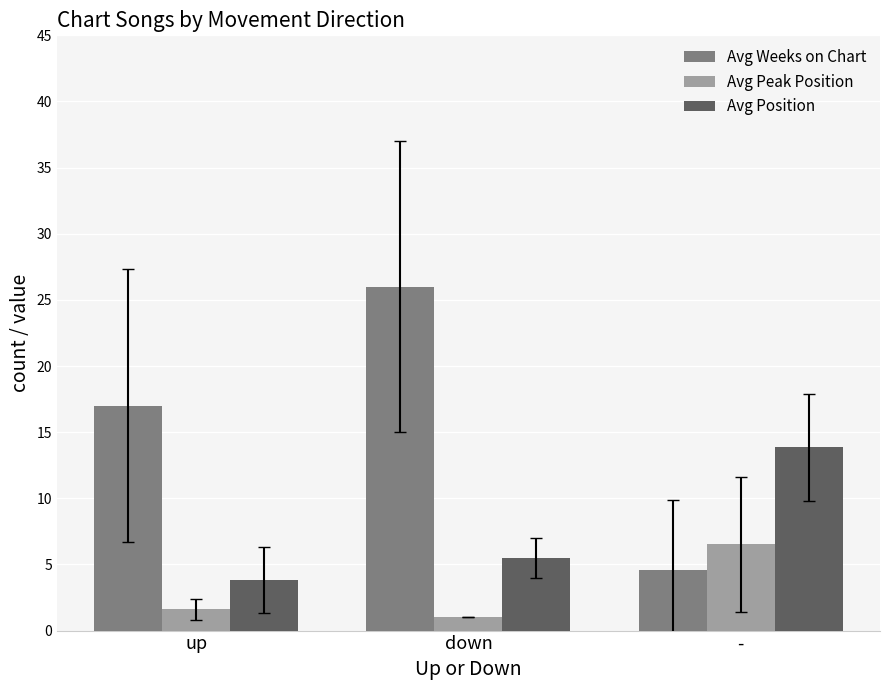

Where does the Avg Position series first go above 5?

down